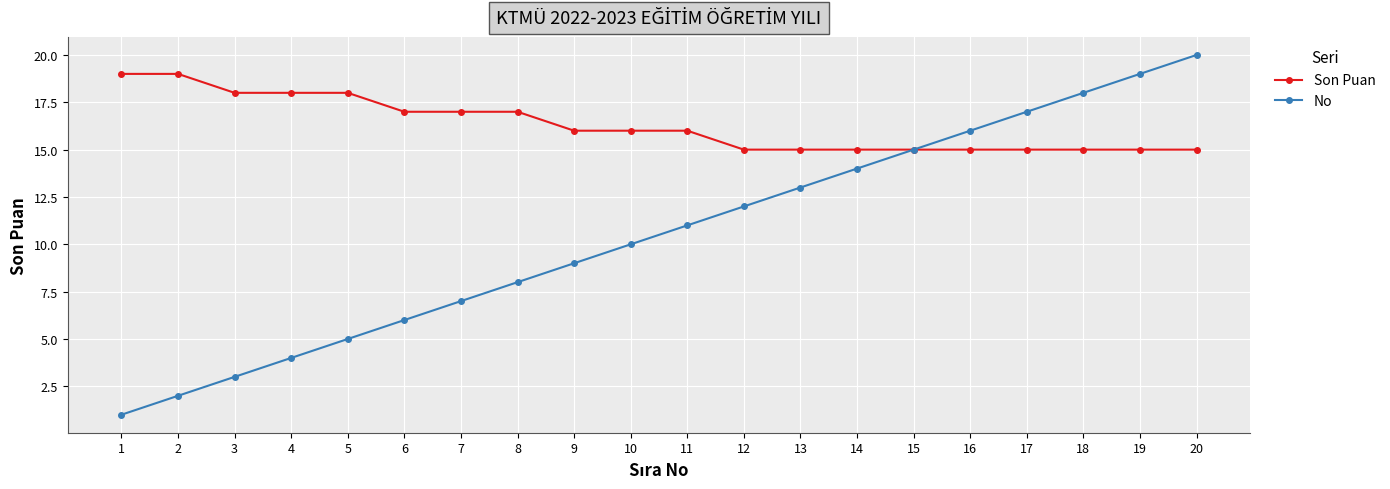

What is the sum of all No values?

210